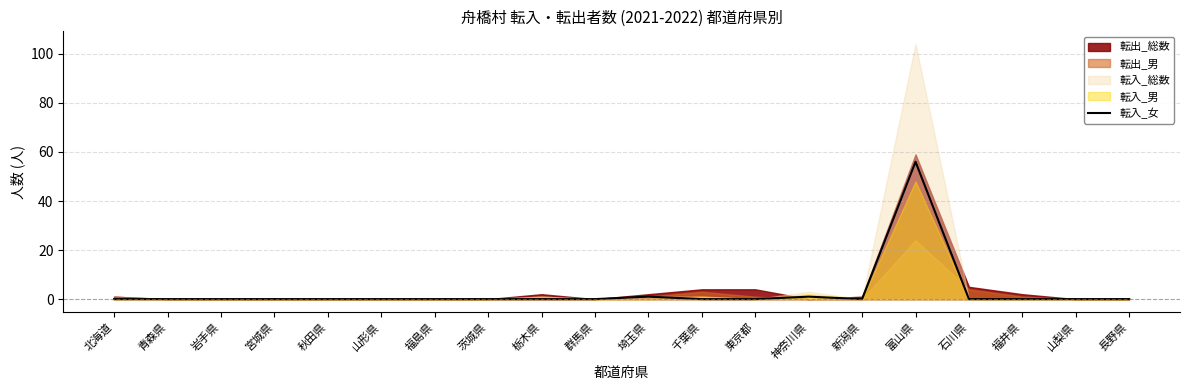

At which category does the data reach its first local valley?

新潟県